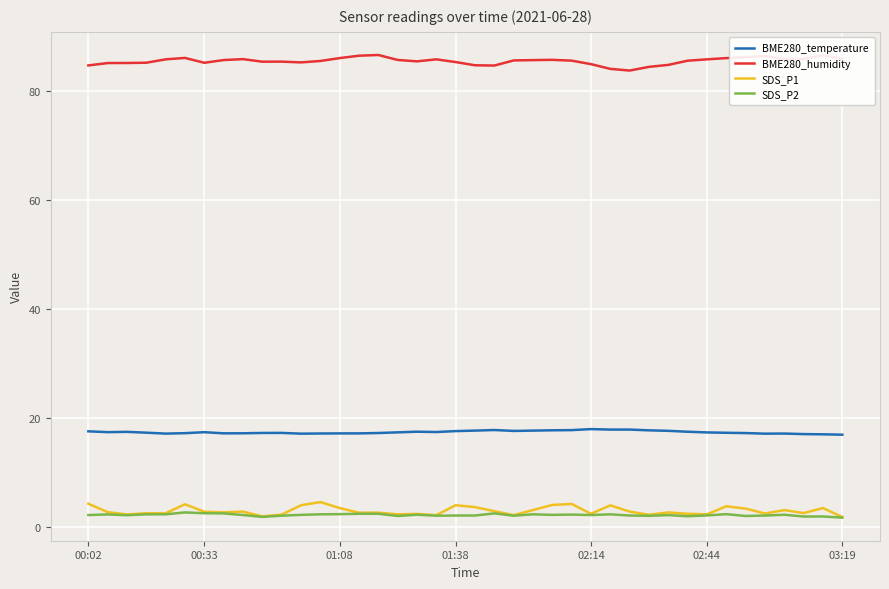

What is the difference between the maximum and second lowest values in the BME280_temperature series?

1.0